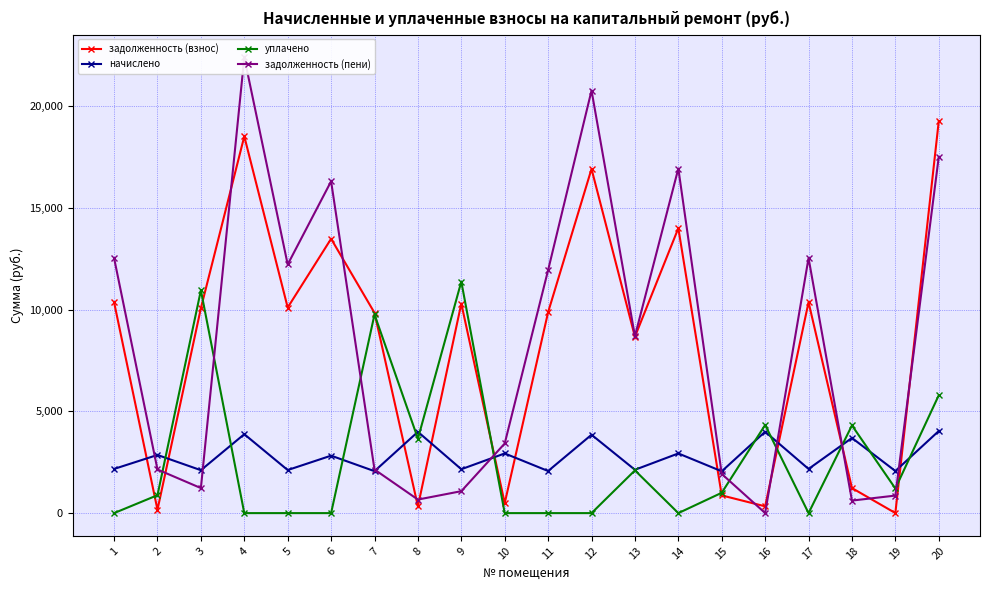

Reading left to right, list all the values displayed in this chart.

задолженность (взнос): 1=10362.4	2=166.8	3=10070.0	4=18515.9	5=10102.6	6=13480.9	7=9842.6	8=332.8	9=10297.4	10=488.8	11=9875.2	12=16914.3	13=8667.5	14=14000.6	15=870.2	16=333.4	17=10362.4	18=1231.5	19=3.7	20=19263.0
начислено: 1=2170.4	2=2857.7	3=2109.2	4=3878.3	5=2116.1	6=2823.7	7=2061.6	8=3994.0	9=2156.9	10=2932.6	11=2068.4	12=3851.0	13=2129.6	14=2932.6	15=2054.8	16=4000.8	17=2170.4	18=3694.6	19=2068.4	20=4034.8
уплачено: 1=0.0	2=881.0	3=10948.9	4=0.0	5=0.0	6=0.0	7=9761.0	8=3661.1	9=11375.9	10=0.0	11=0.0	12=0.0	13=2100.0	14=0.0	15=1000.0	16=4330.9	17=0.0	18=4310.3	19=1210.3	20=5790.1
задолженность (пени): 1=12532.8	2=2143.5	3=1230.4	4=22394.2	5=12218.6	6=16304.6	7=2143.2	8=665.7	9=1078.4	10=3421.3	11=11943.6	12=20765.4	13=8697.1	14=16933.2	15=1924.9	16=3.3	17=12532.8	18=615.8	19=861.9	20=17507.7